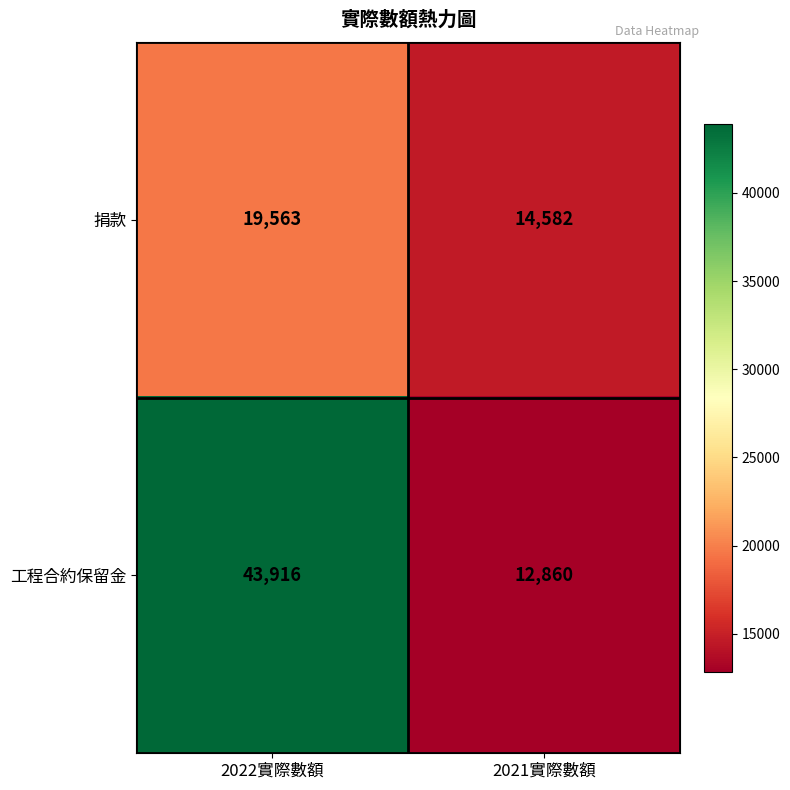

Where is 捐款 nearest to the value 17072?

2021實際數額